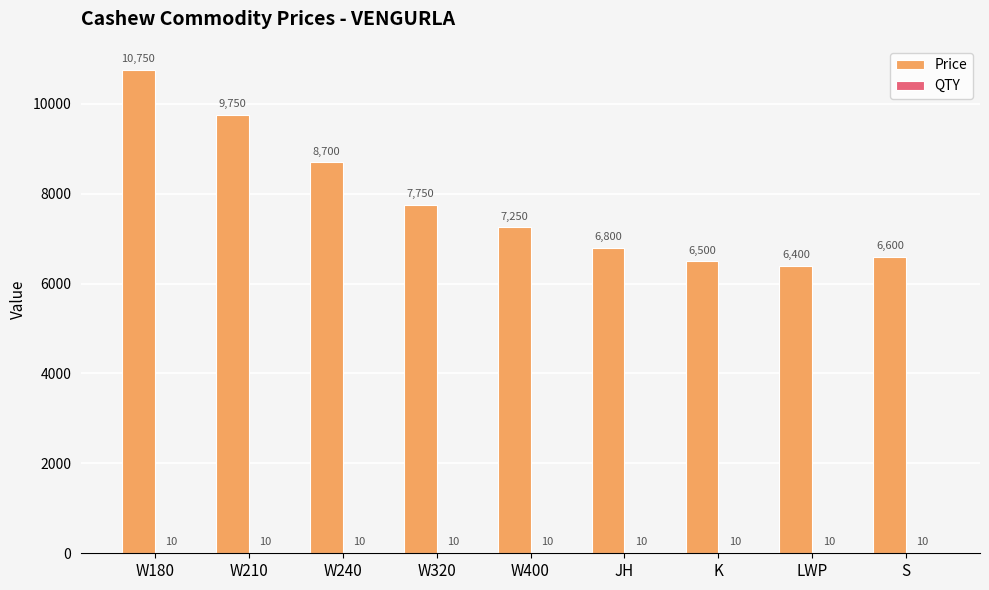

Which series changed the most between W180 and LWP?

Price